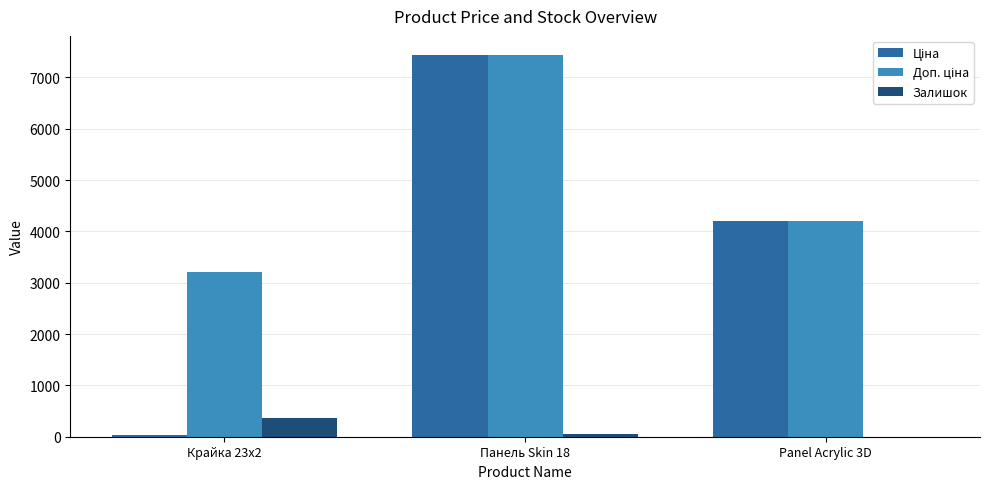

What is the sum of all Залишок values?

408.0